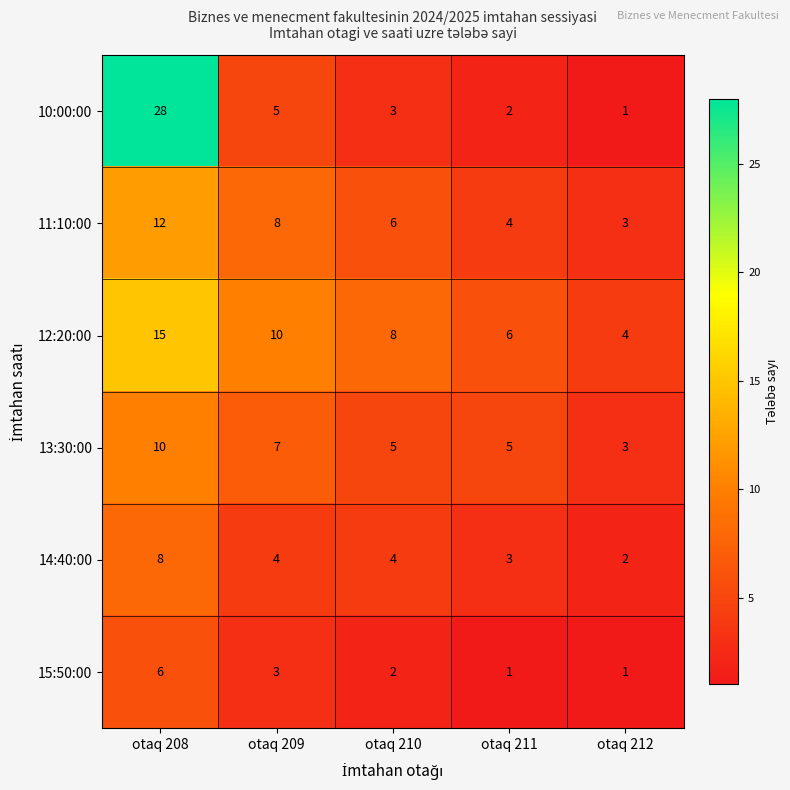

Which category has the lowest value in the 12:20:00 series?

otaq 212